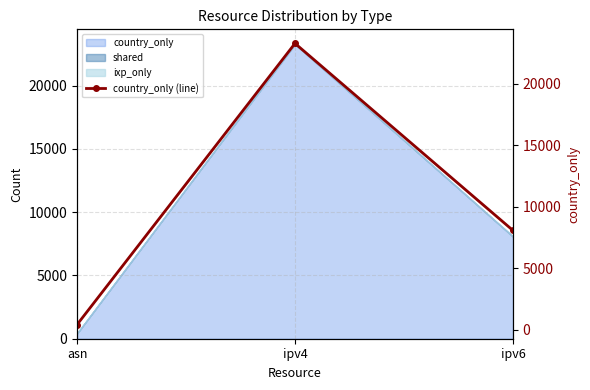

What is the label of the 2nd point from the left?

ipv4